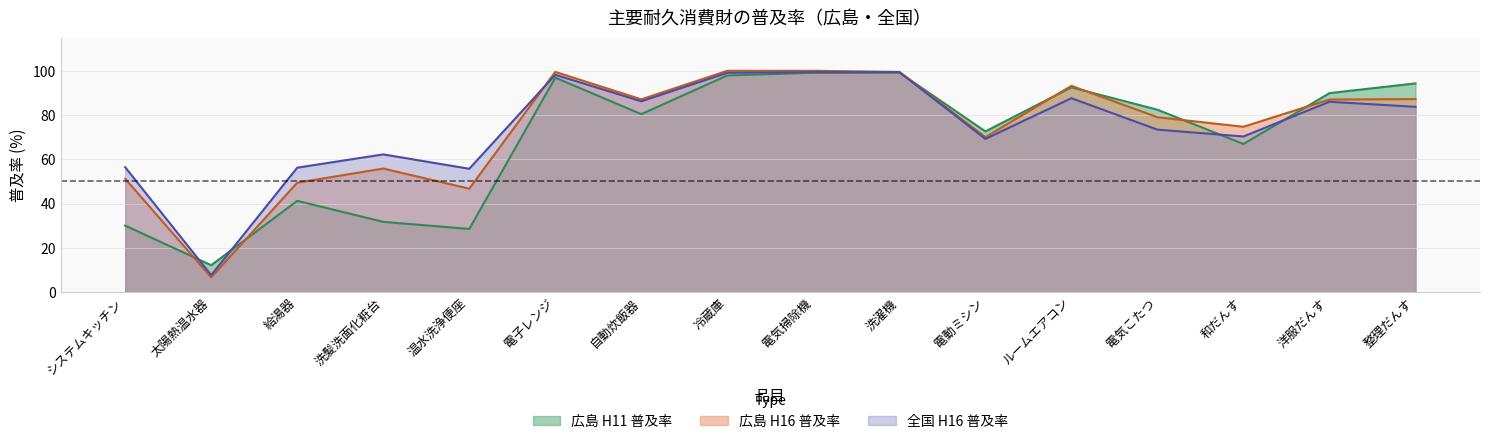

True or false: 広島 H16 普及率 has a value of 155.2 at 整理だんす.

False